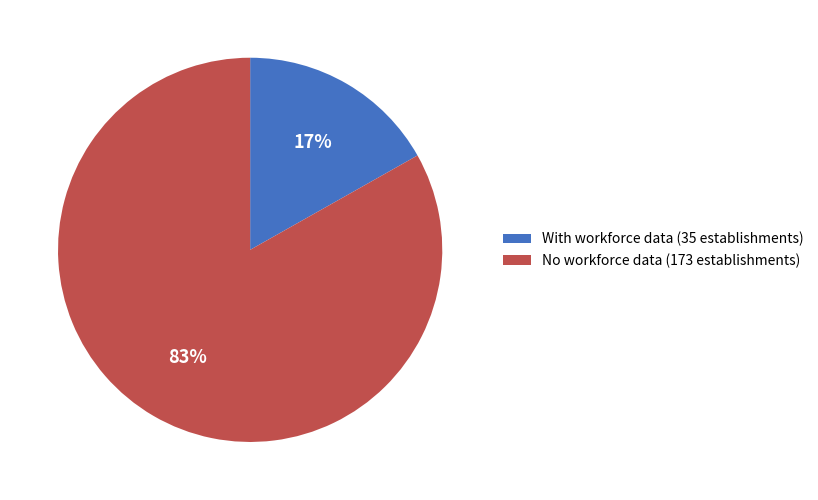

Do With workforce data (35 establishments) and No workforce data (173 establishments) together represent more than half of the pie?

Yes